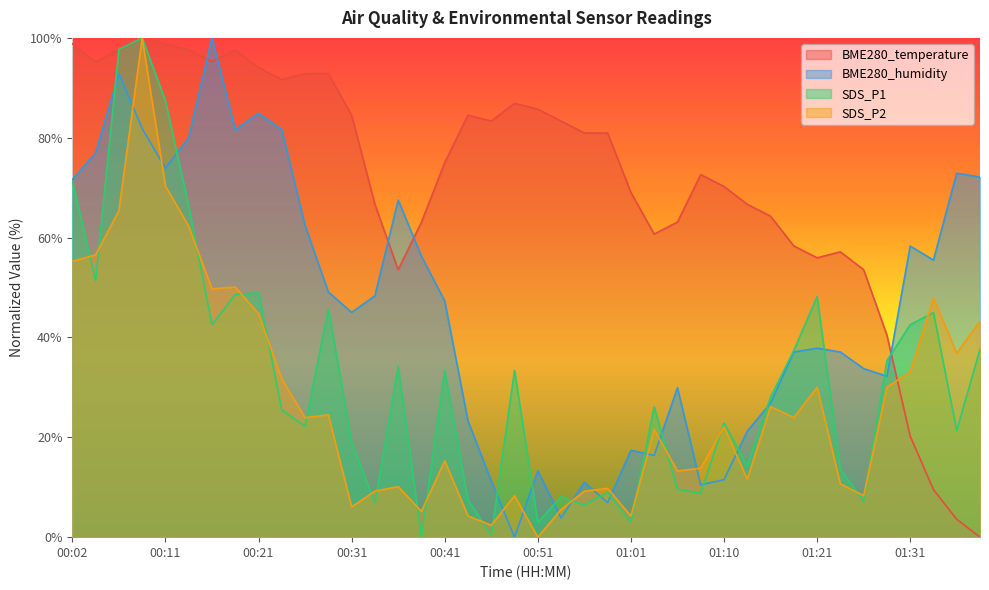

What are all the series names shown in the legend?

BME280_temperature, BME280_humidity, SDS_P1, SDS_P2